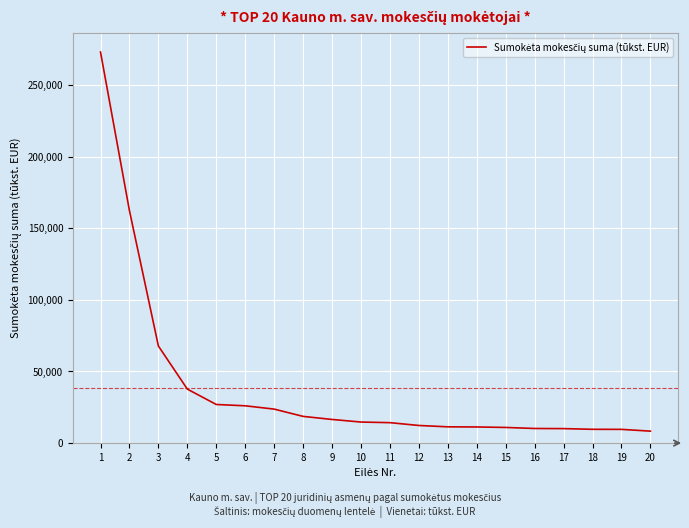

What is the minimum value shown in the chart?

8350